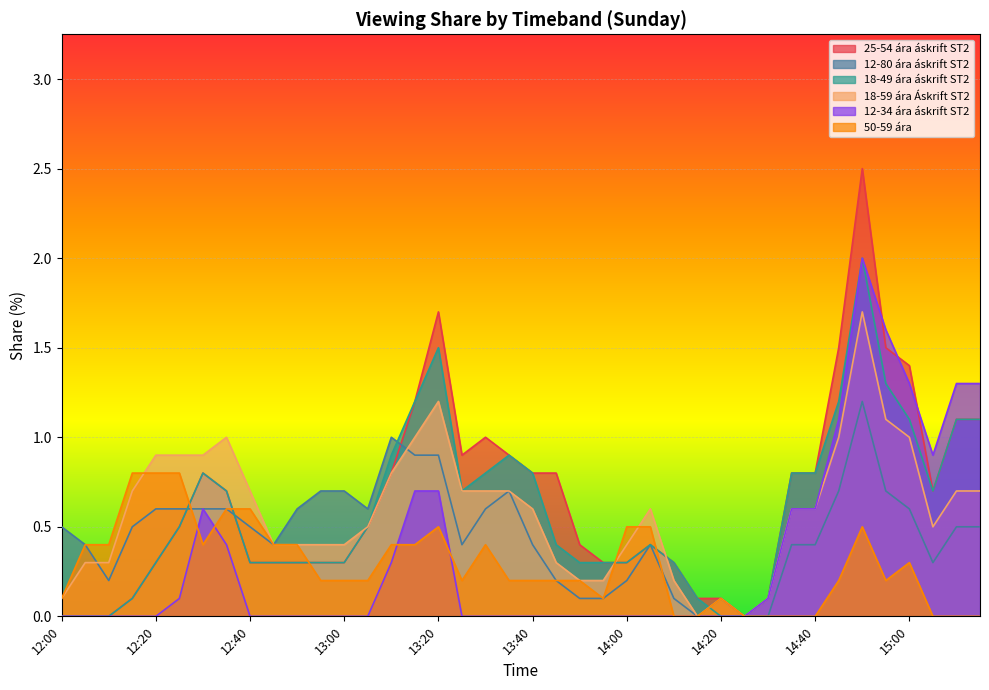

How many interior local valleys does the 12-34 ára áskrift ST2 series have?

1